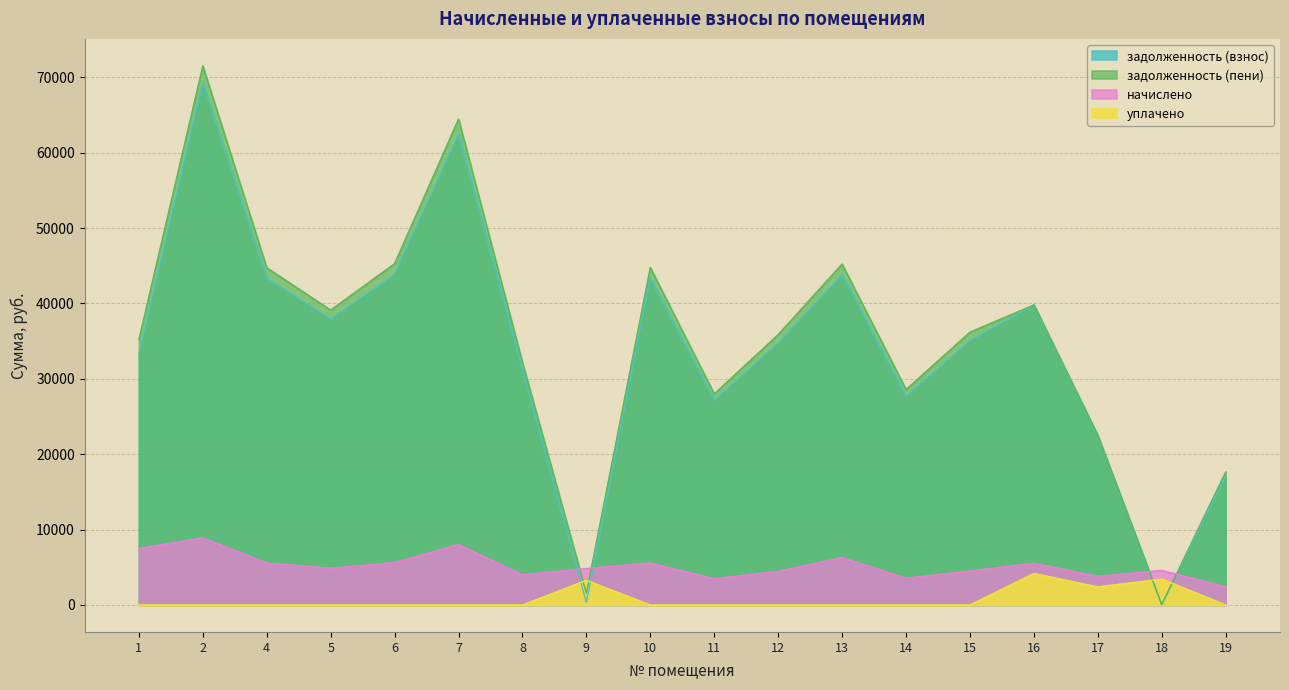

Rank the series by their maximum value, from highest to lowest.

задолженность (пени), задолженность (взнос), начислено, уплачено